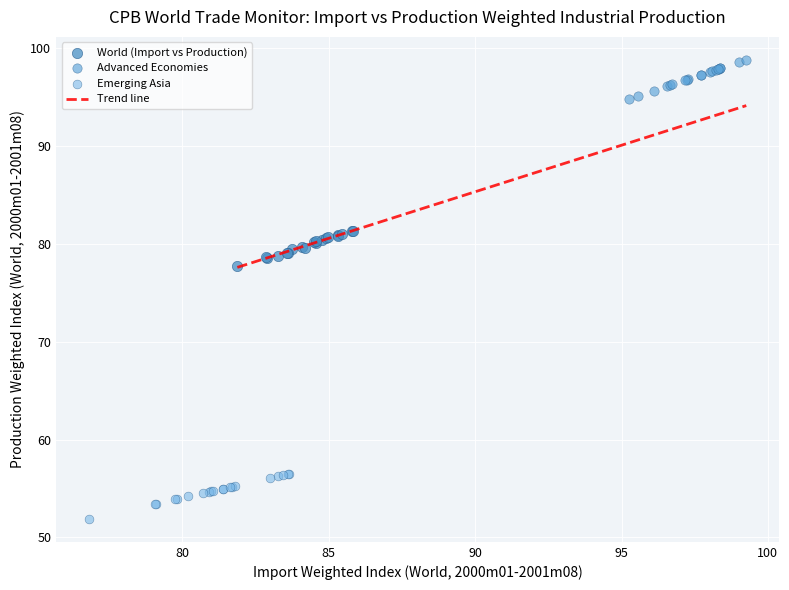

Which series contains the highest Y value?

Advanced Economies